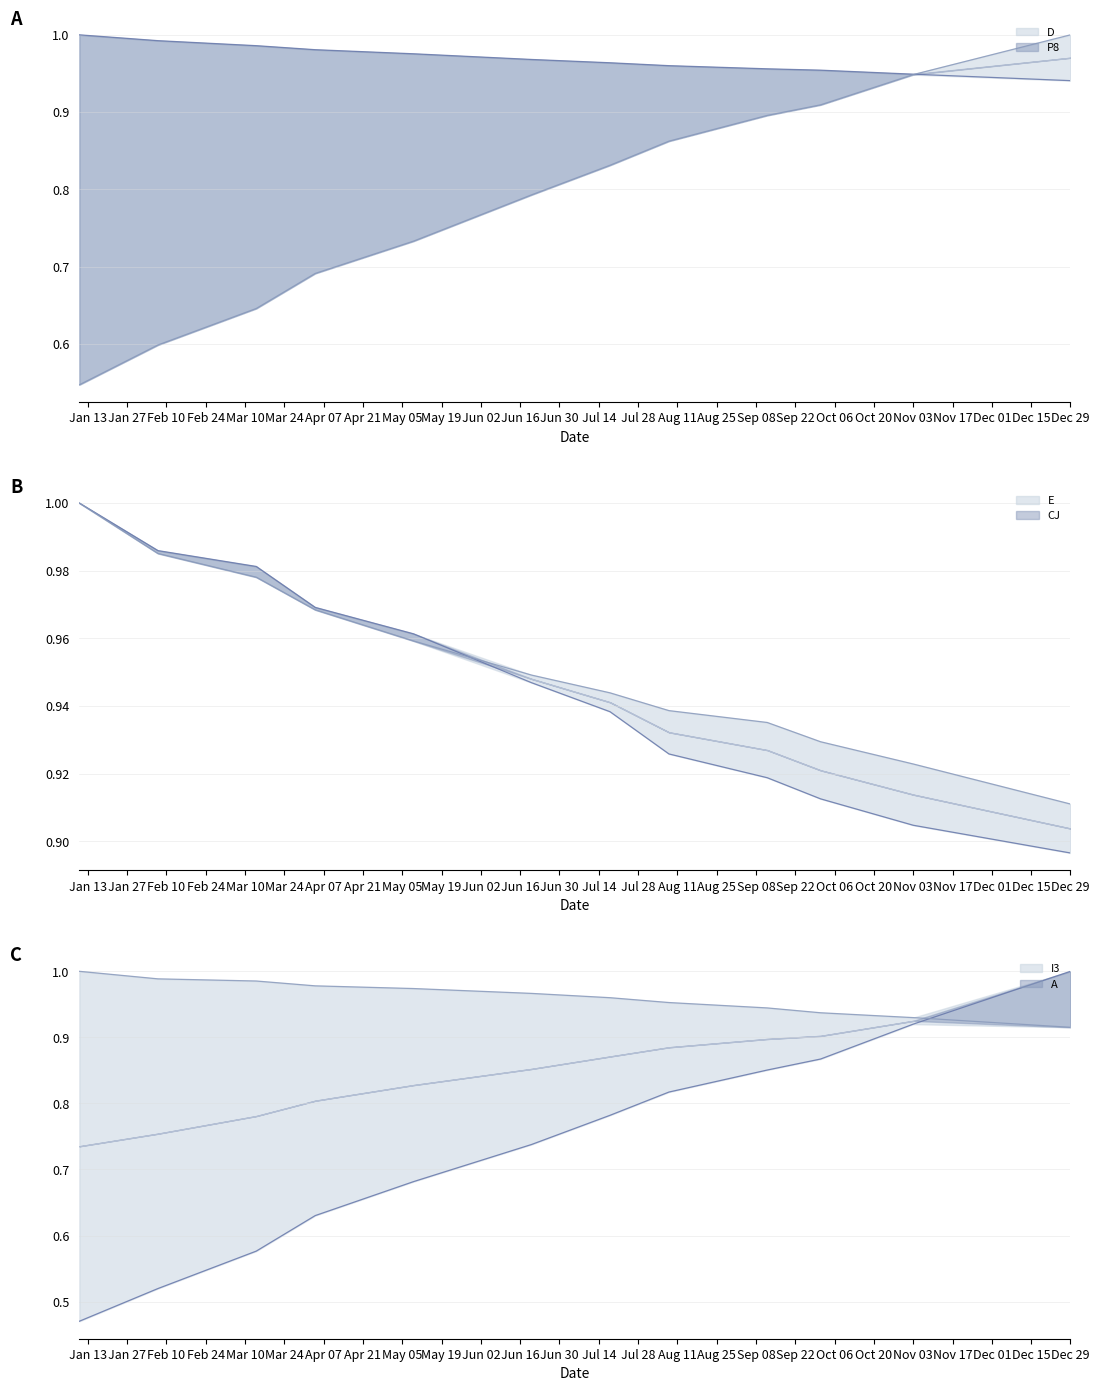

Rank the series at 2014-05-09 from highest to lowest value.

D, A, E, CJ, P8, I3